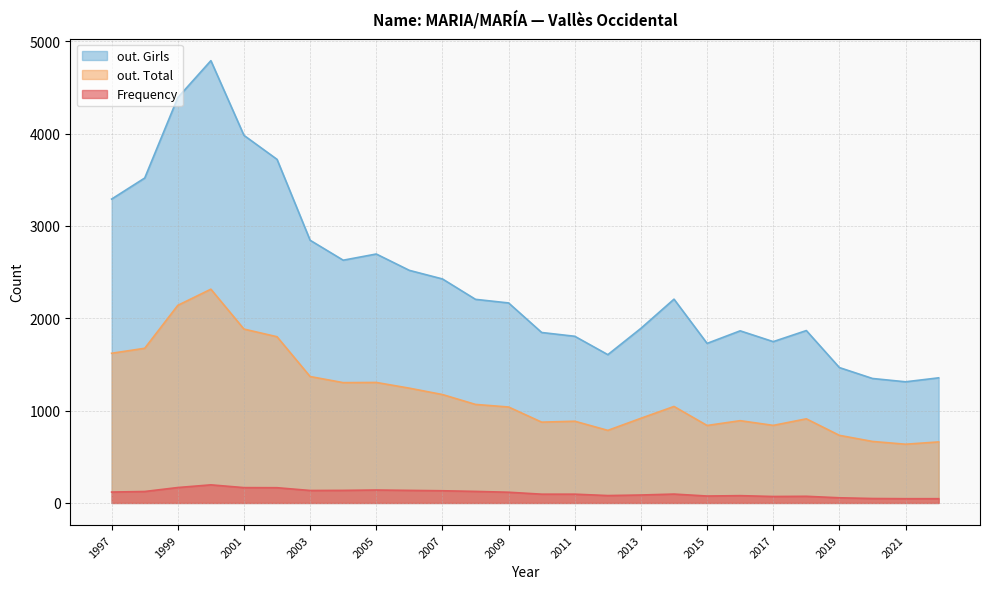

Between 2003 and 2007, which series saw the biggest shift?

out. Girls